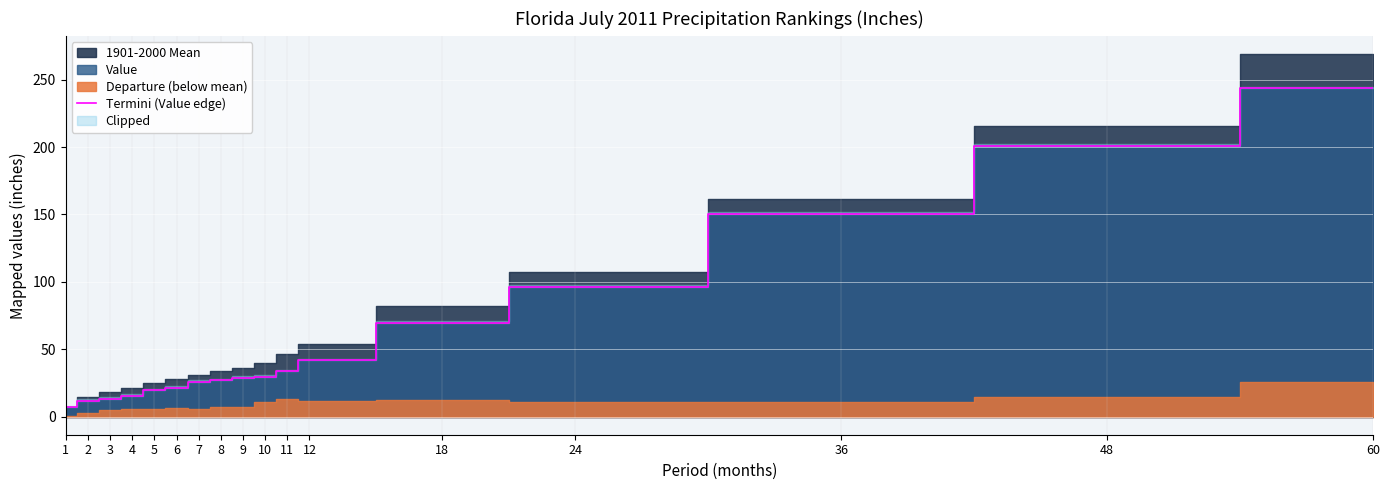

Reading right to left, extract all data points from this chart.

243.5	201.1	150.6	96.3	69.6	41.8	33.6	29.3	28.9	26.8	25.7	21.5	19.5	15.5	13.3	11.7	7.0